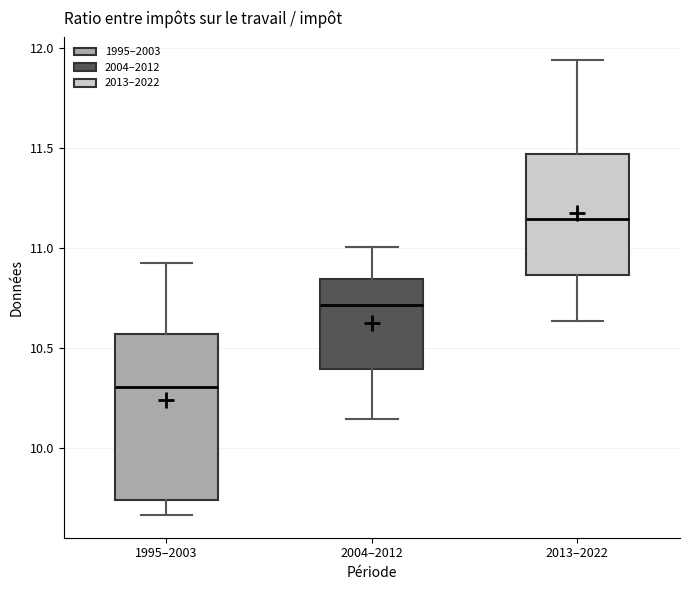

Where is the upper edge of the box for 1995–2003 on the y-axis? The values are not printed on the chart, so give them approximately, as read against the axis.

10.55